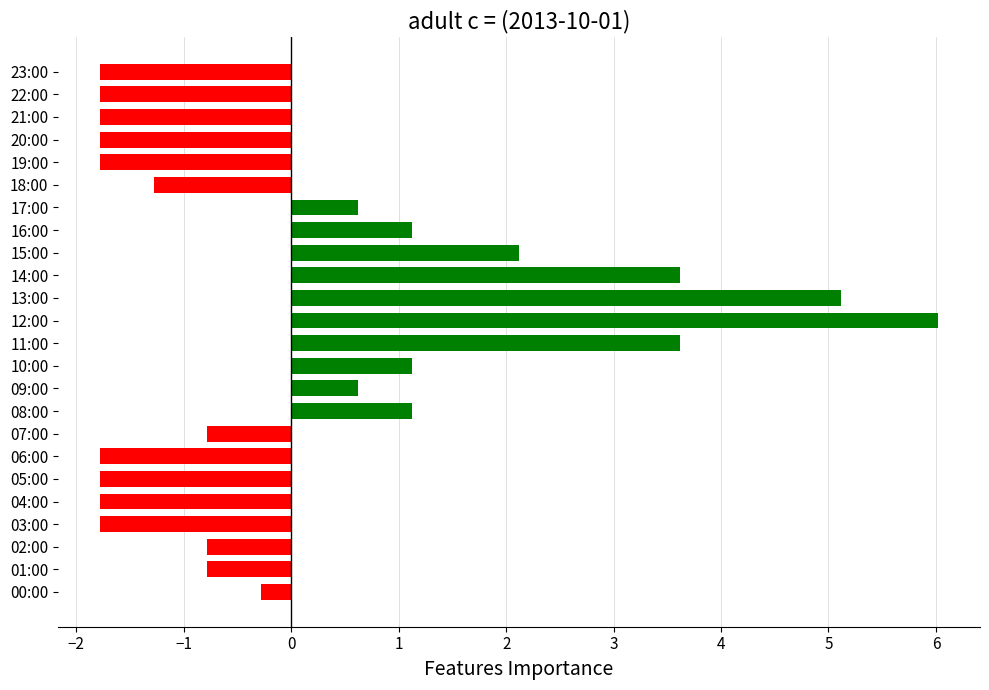

Count the number of values greater than 0.

10